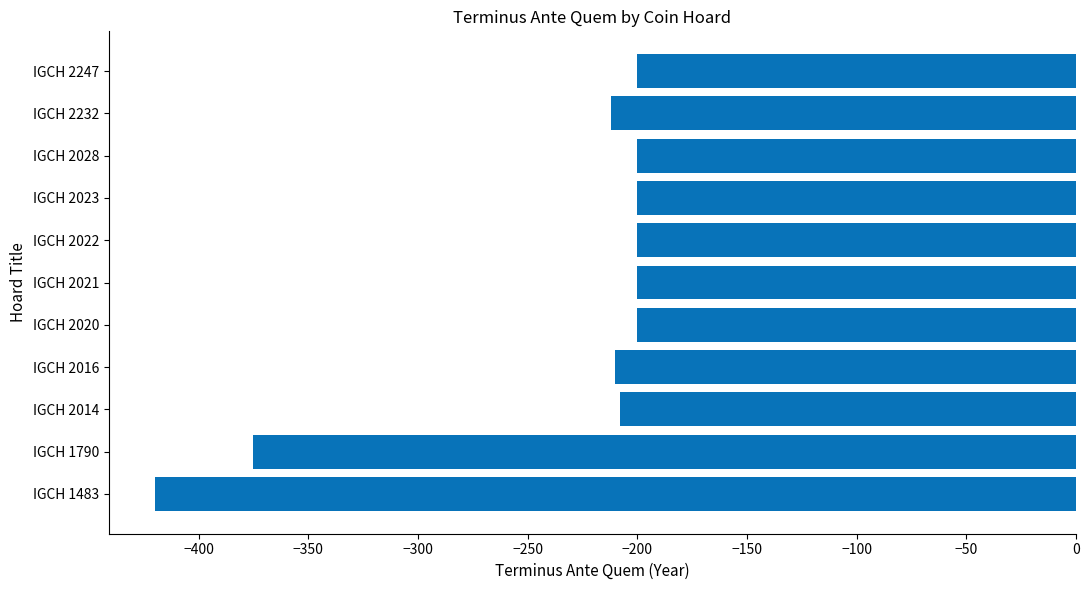

The chart shows a value of -200 at IGCH 2028. True or false?

True